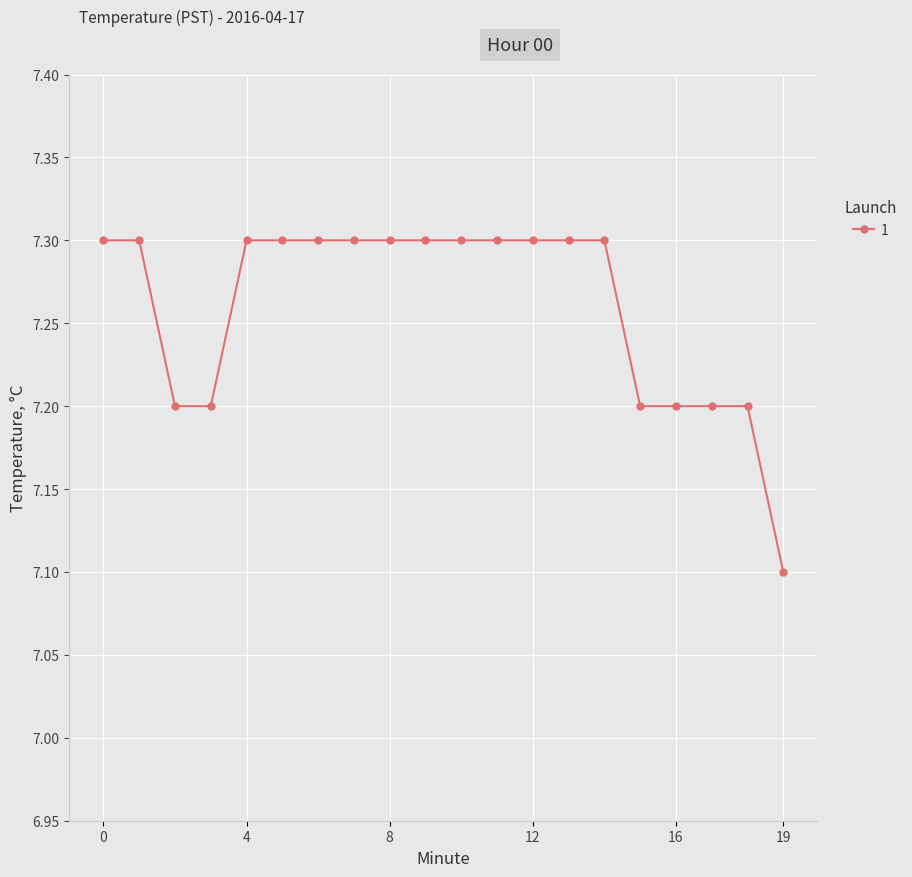

What is the difference between the maximum and minimum values?

0.2